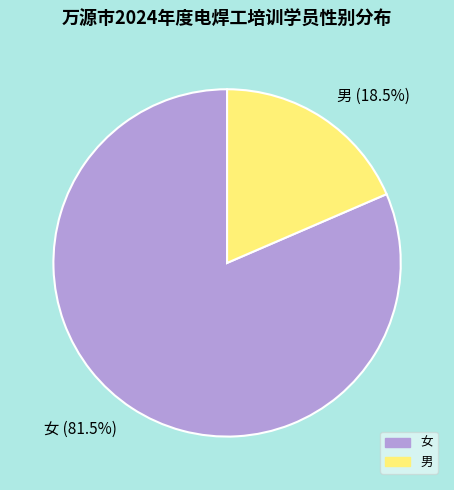

Does any single category account for the majority?

Yes